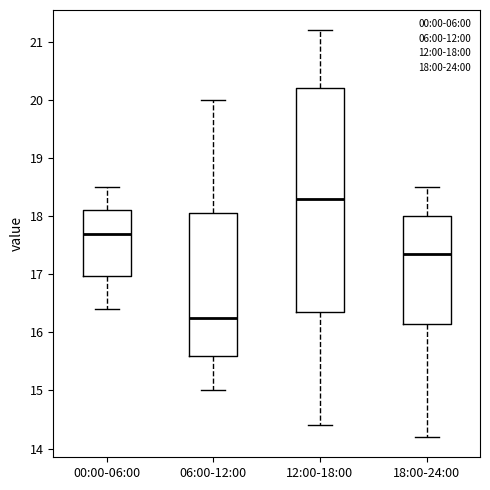

Which box's median line is the highest?

12:00-18:00